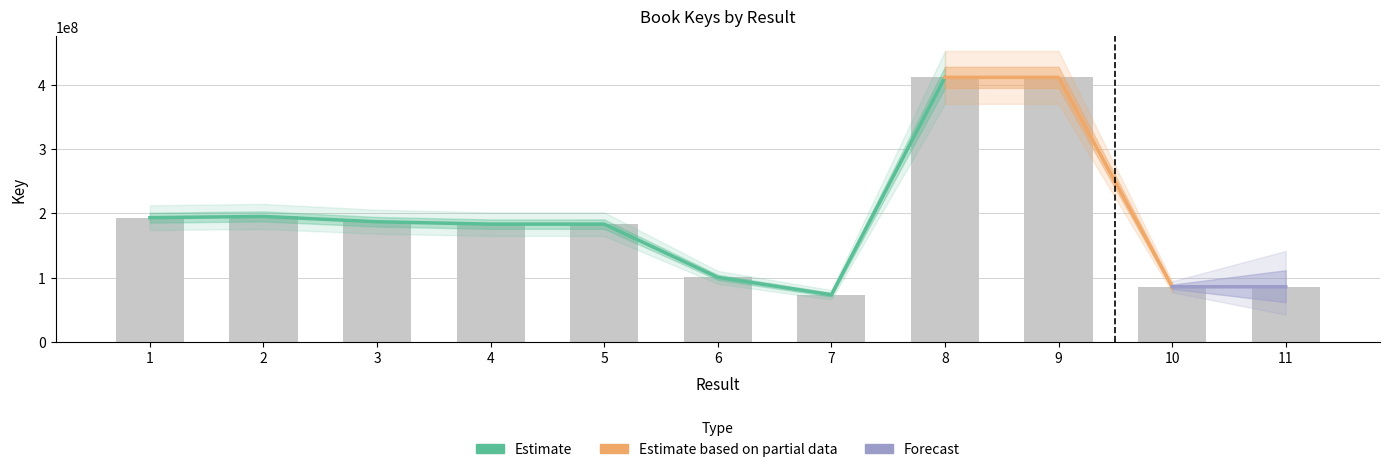

Reading left to right, transcribe all the data shown in this chart.

193340386	195283666	186989836	183301344	183280366	100403604	73295776	411890602	411890611	85754004	85753406